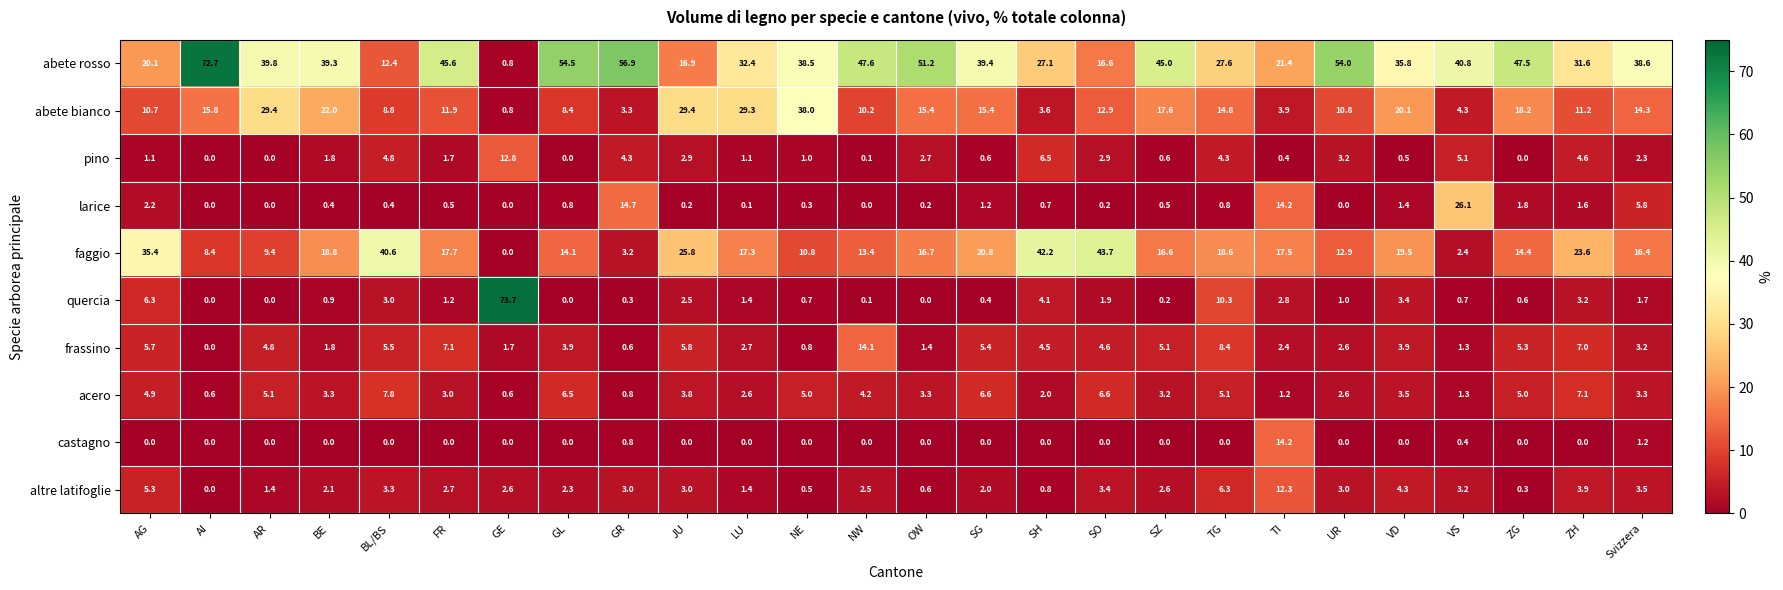

At which label is frassino closest to 7?

ZH